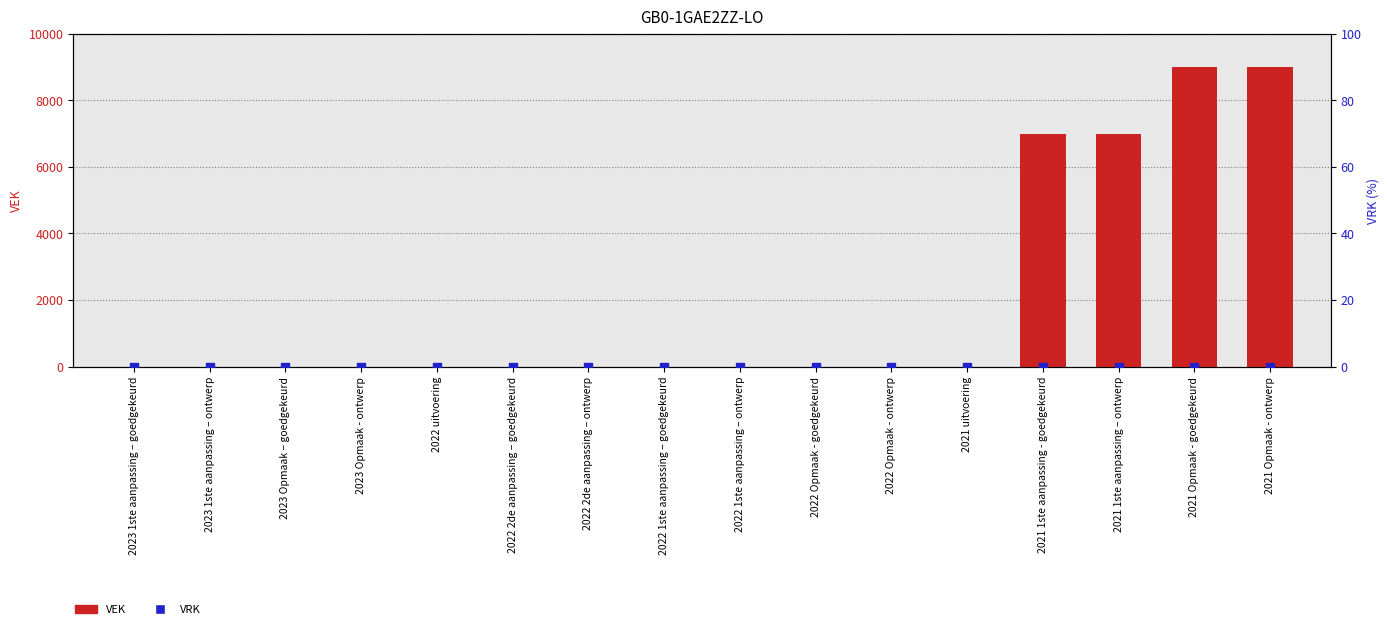

What are all the series names shown in the legend?

VEK, VRK